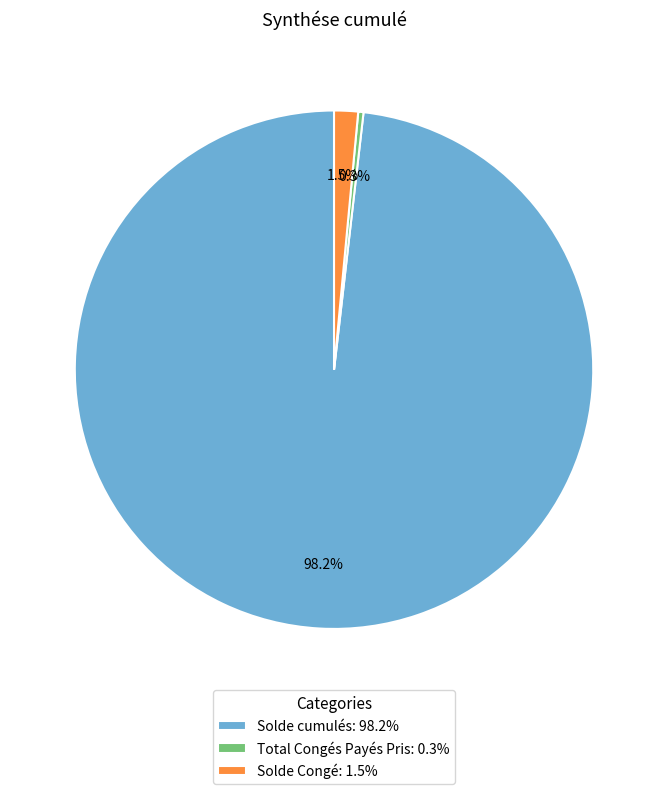

Is it true that Solde cumulés is 98% of the pie?

True